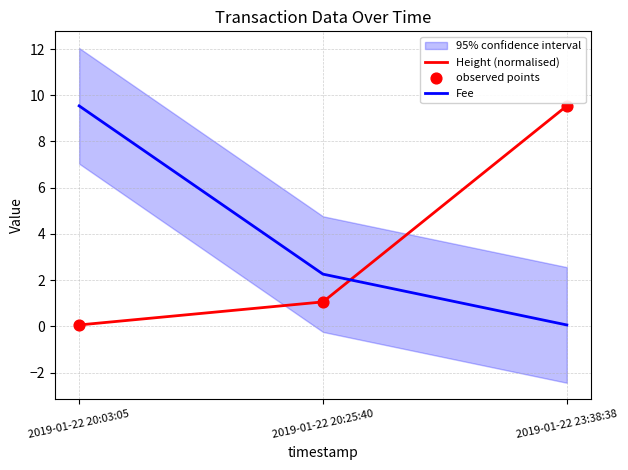

Which series has the widest spread of Y values?

Height (normalised)